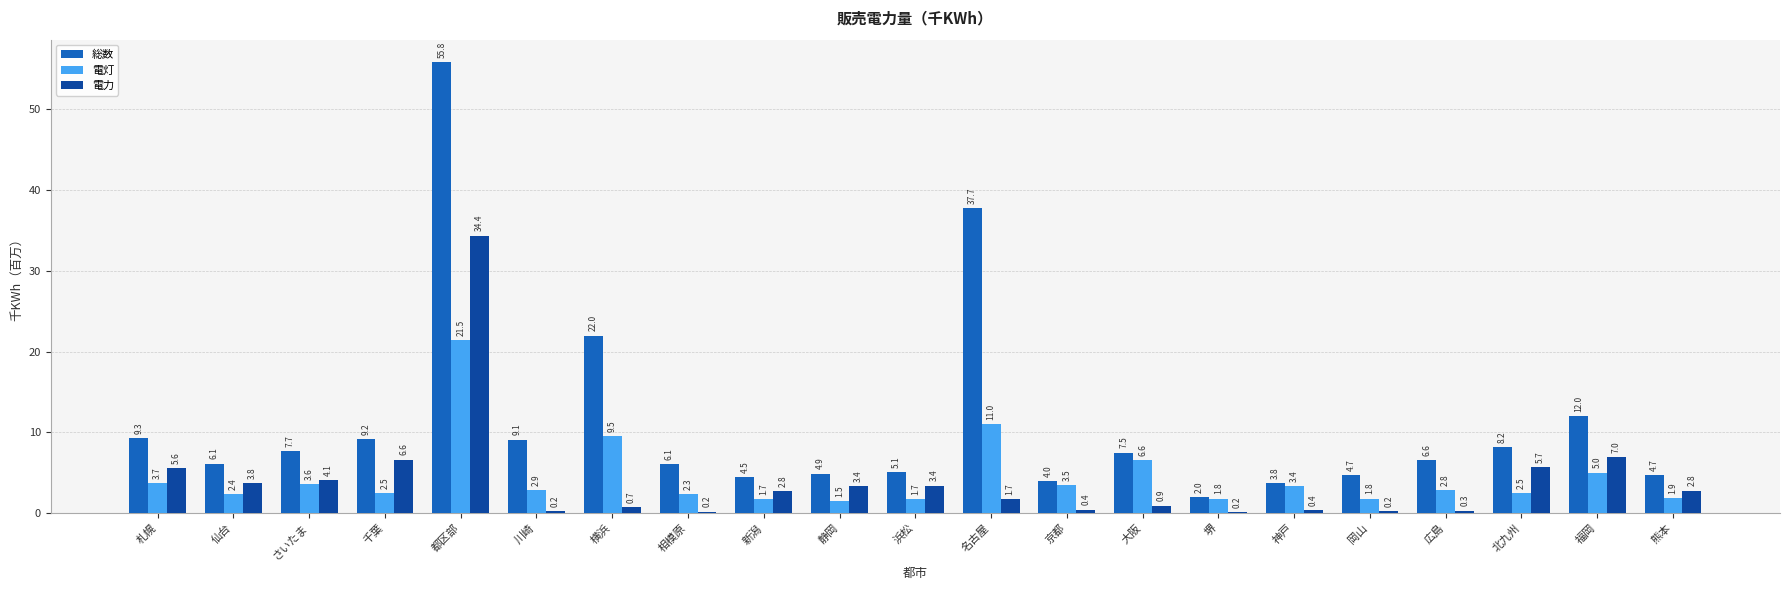

Is the value of 総数 at 川崎 greater than the value of 電灯 at 都区部?

No